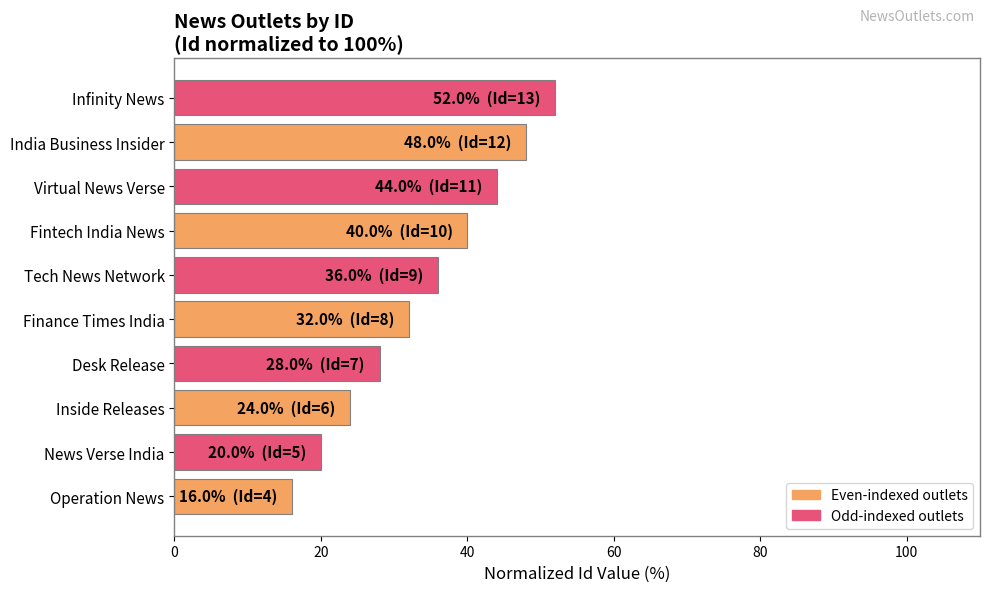

Reading bottom to top, what are all the values shown in this chart?

Operation News=16.0	News Verse India=20.0	Inside Releases=24.0	Desk Release=28.0	Finance Times India=32.0	Tech News Network=36.0	Fintech India News=40.0	Virtual News Verse=44.0	India Business Insider=48.0	Infinity News=52.0